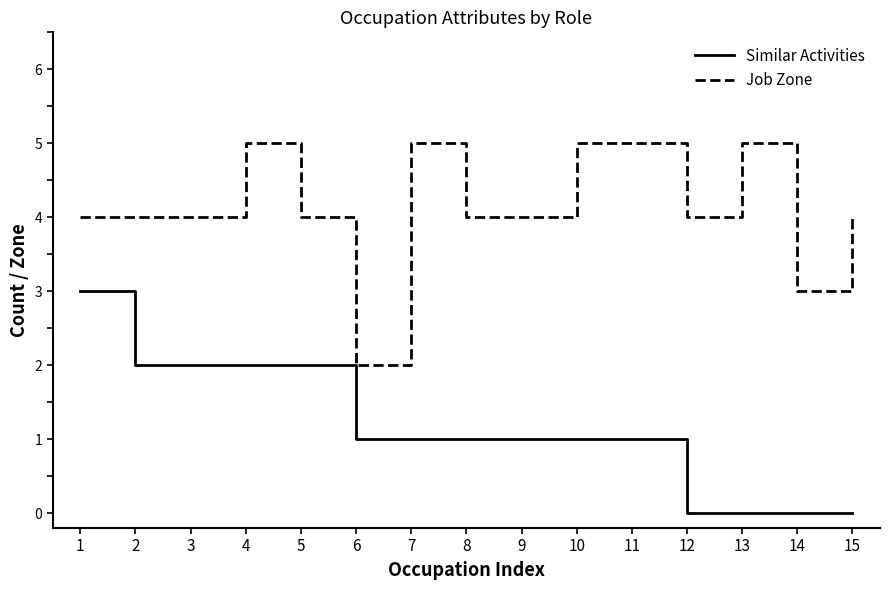

What is the maximum value shown in the chart?

5